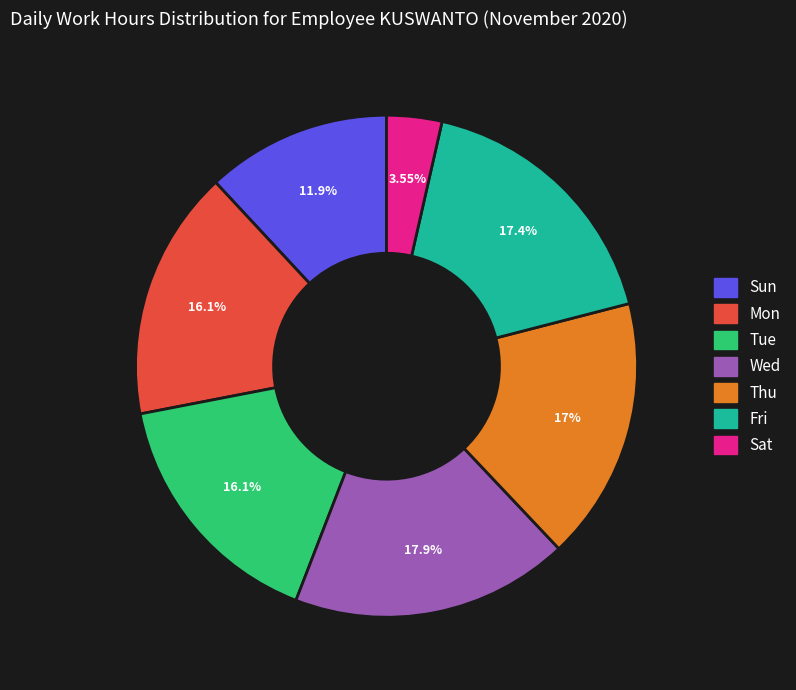

What is the smallest slice in the pie chart?

Sat